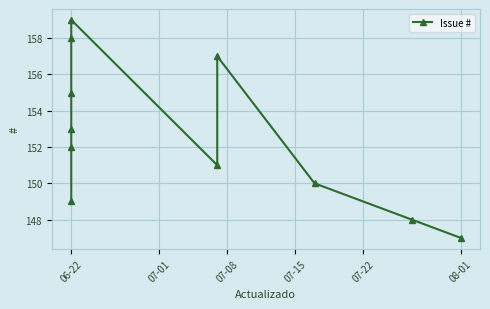

What is the average value?

153